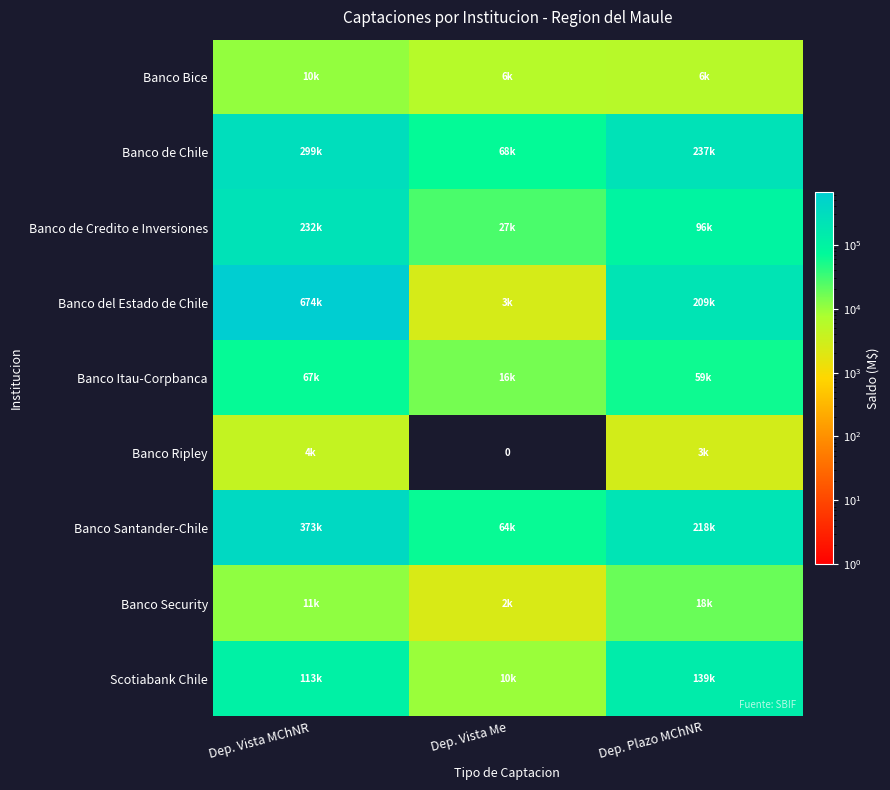

Where does the Scotiabank Chile series first go above 112969?

Dep. Vista MChNR